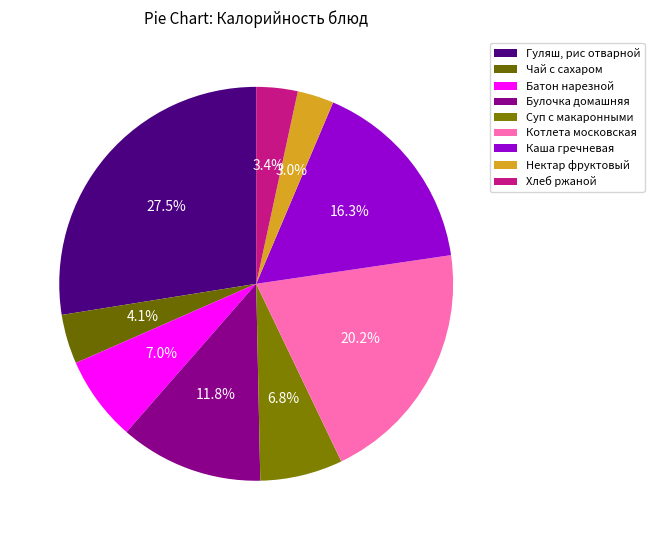

How many slices are in this pie chart?

9